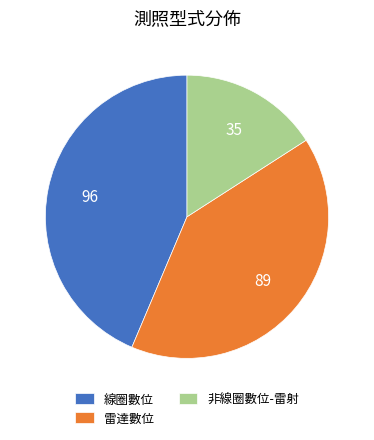

Is the sum of 非線圈數位-雷射 and 雷達數位 greater than half?

Yes